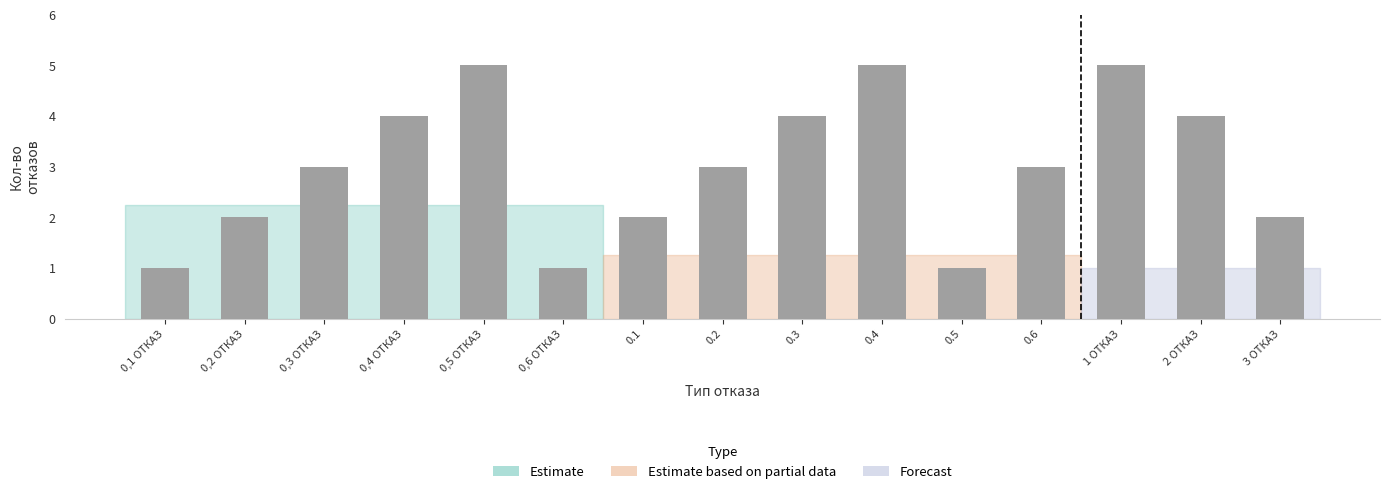

Reading right to left, list all the values displayed in this chart.

2	4	5	3	1	5	4	3	2	1	5	4	3	2	1